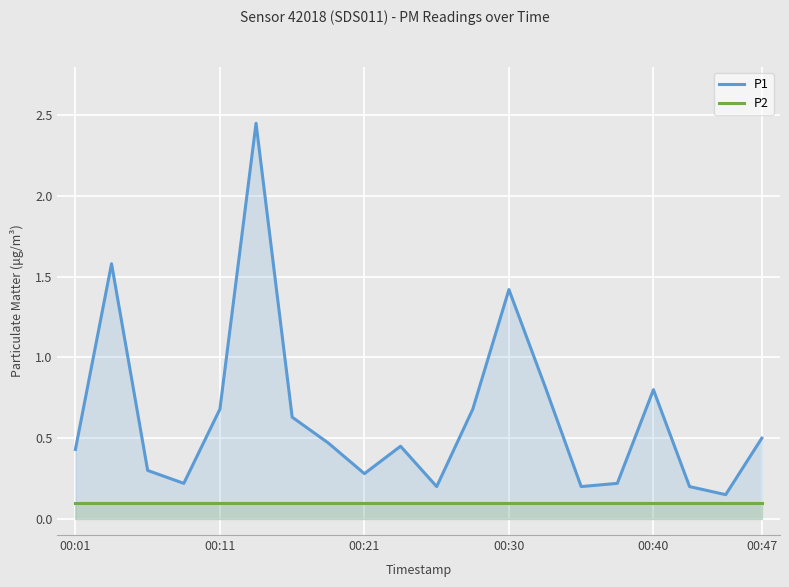

What is the difference between the maximum and minimum values in the P1 series?

2.3